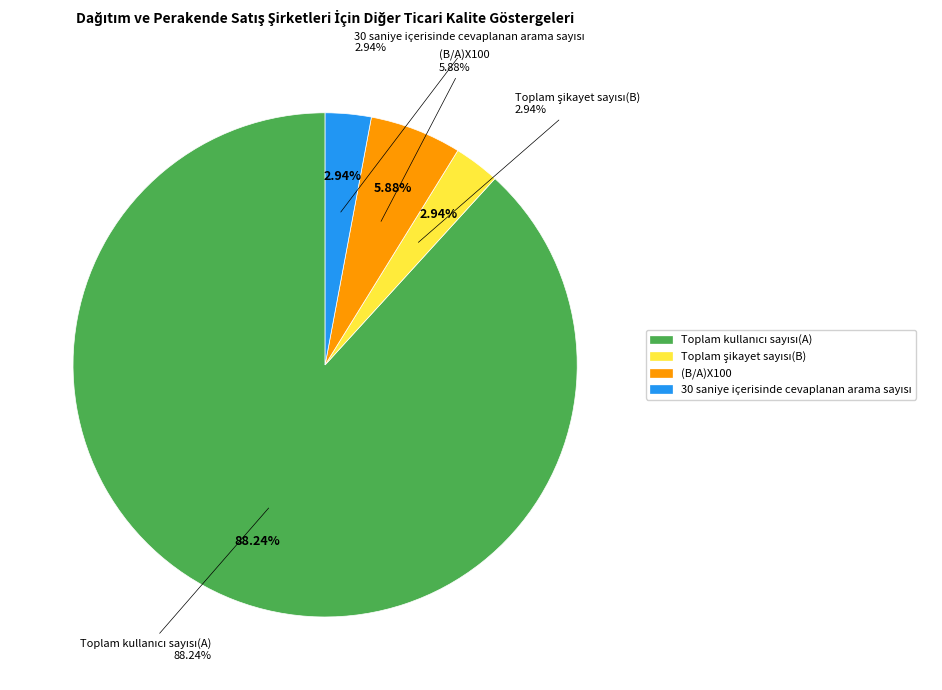

To the nearest percent, what is the average slice percentage?

25%